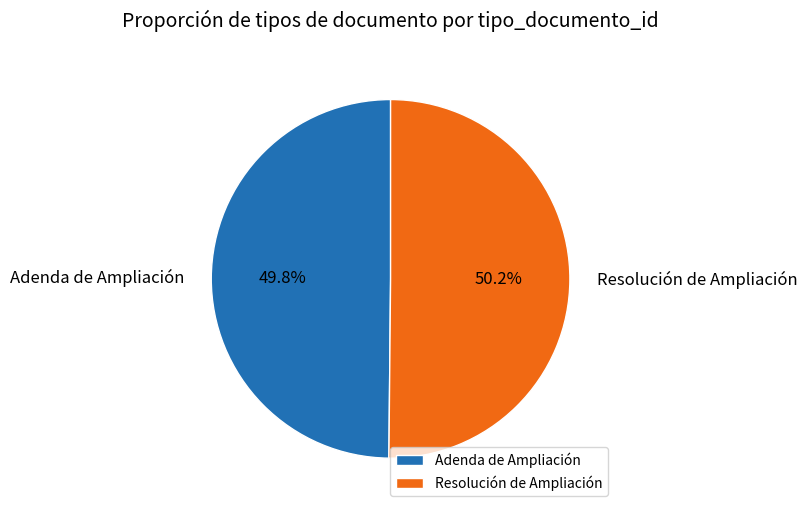

Does any single category account for the majority?

Yes